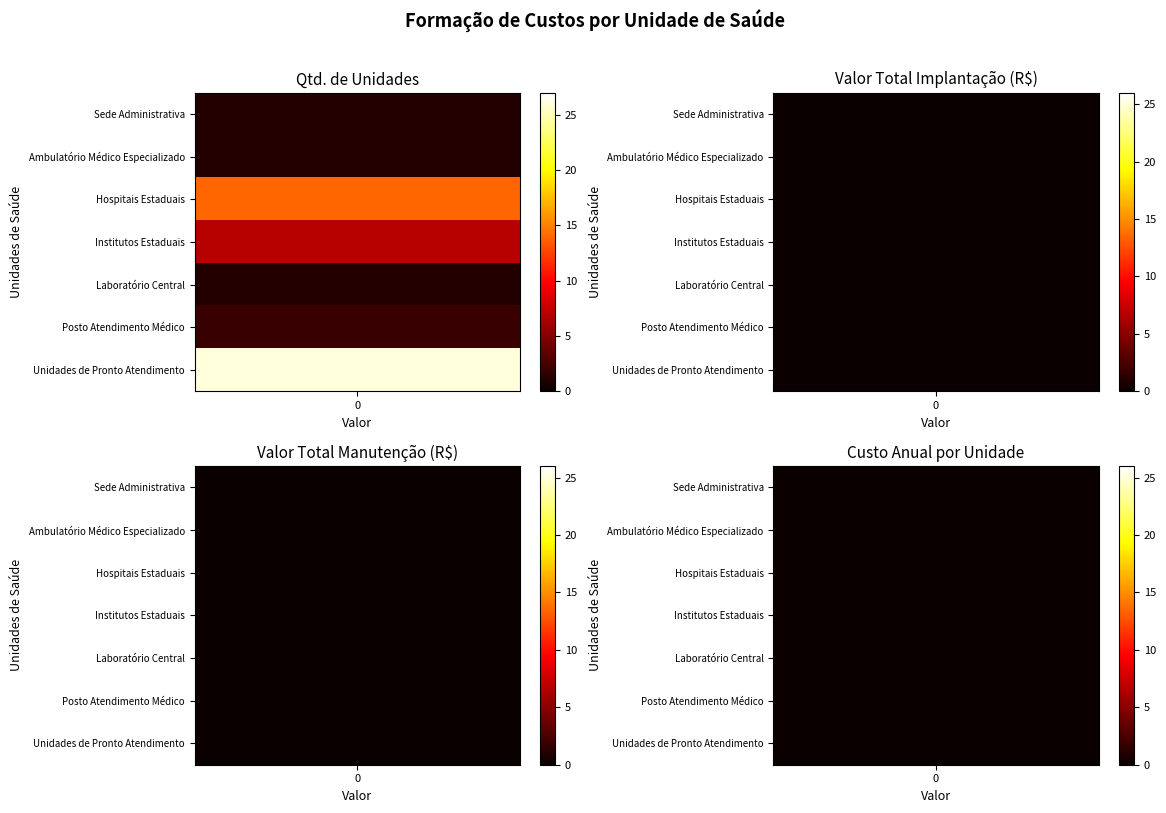

Rank the categories by Laboratório Central value from lowest to highest.

Valor Total Implantação (R$), Valor Total Manutenção (R$), Qtd. de Unidades